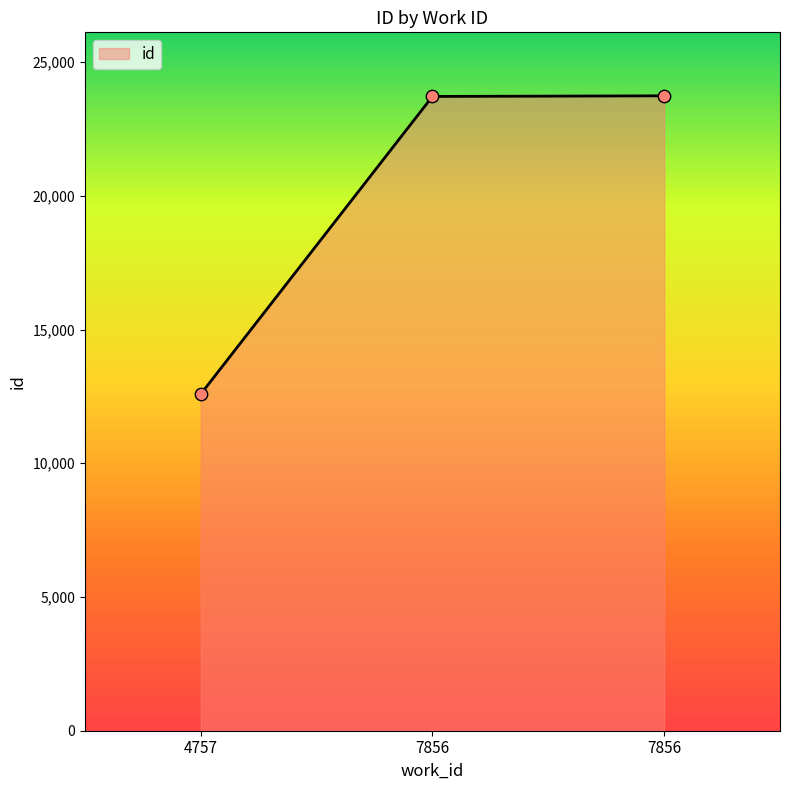

What is the change in value from 4757 to 7856?

+11131